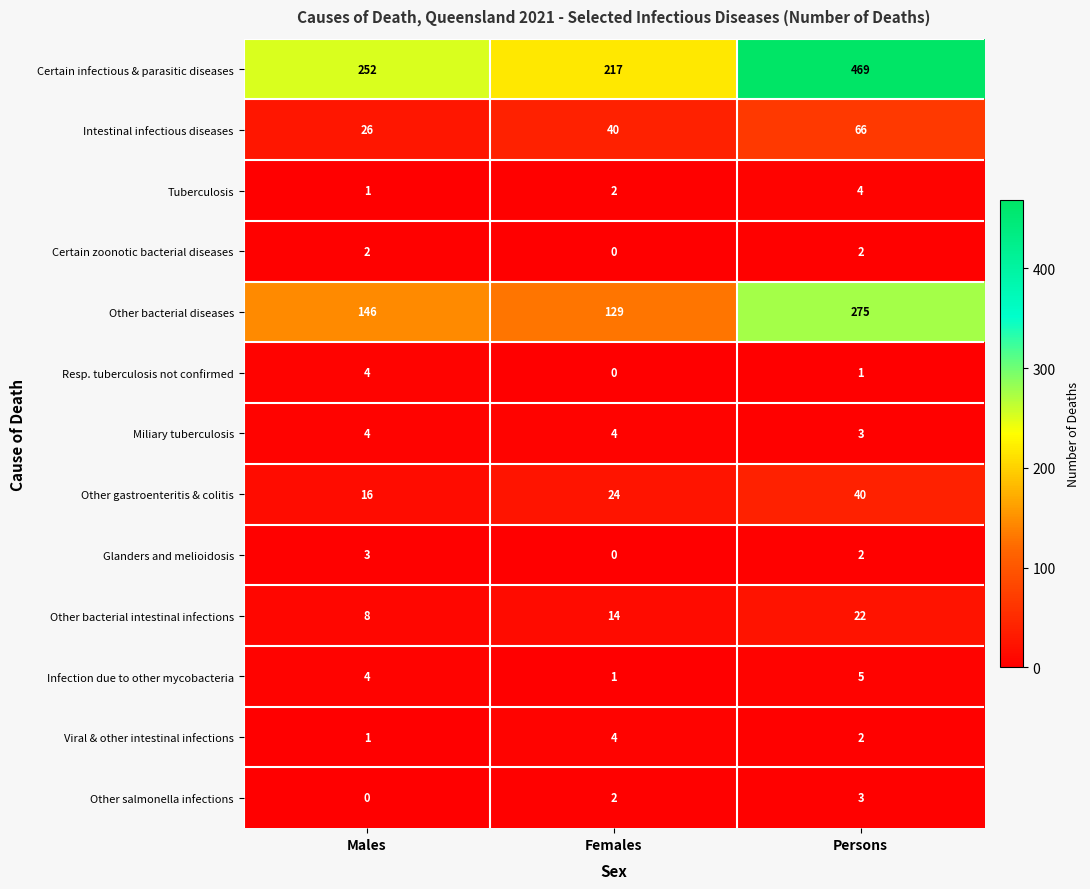

Where is Resp. tuberculosis not confirmed nearest to the value 2?

Persons